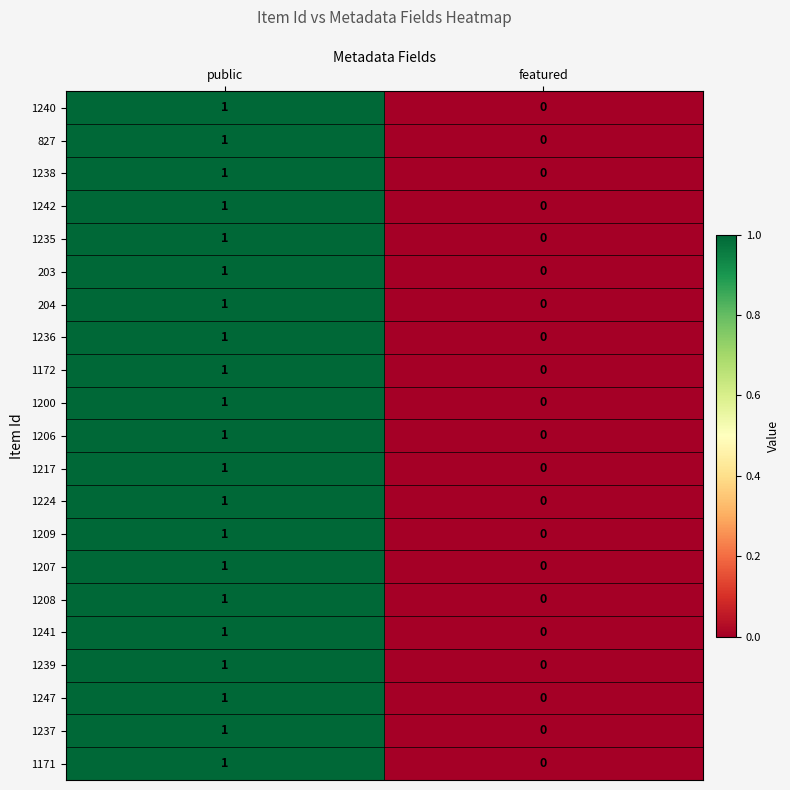

At which category is the sum across all series the highest?

public